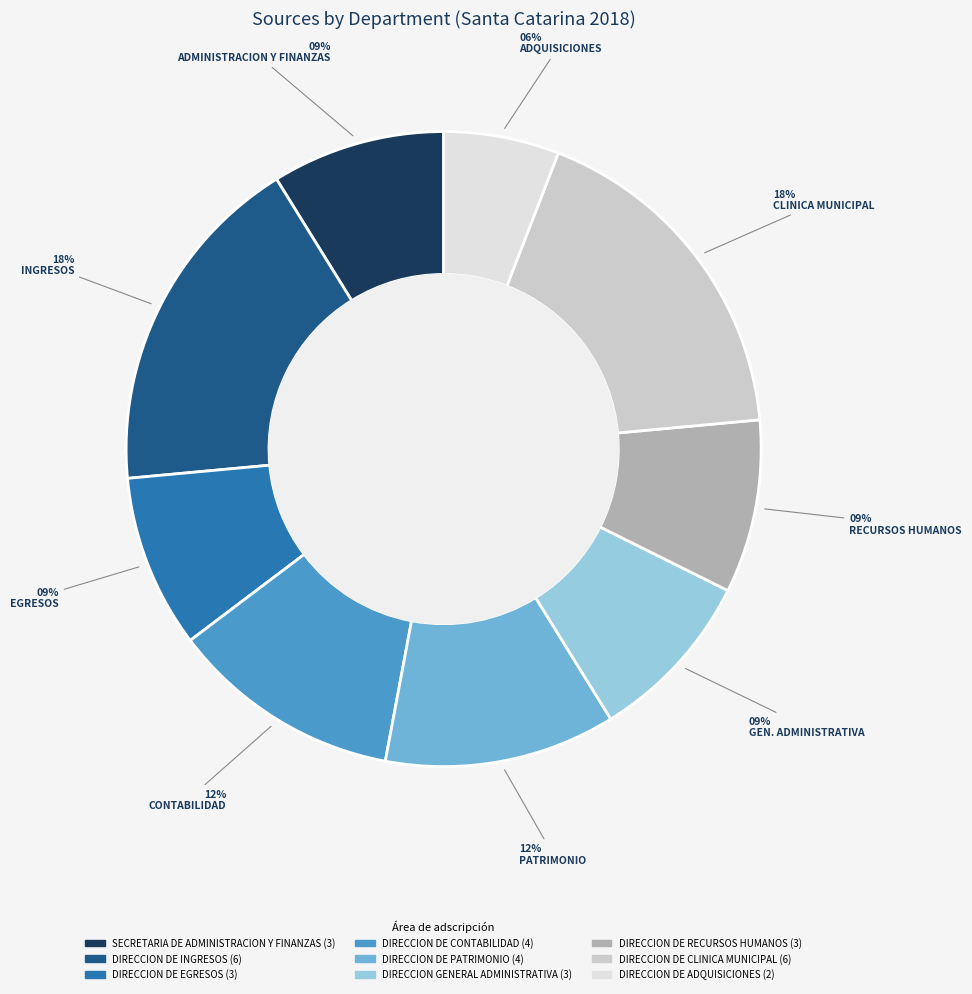

To the nearest percent, what is the difference between the largest and smallest slice percentages?

12%